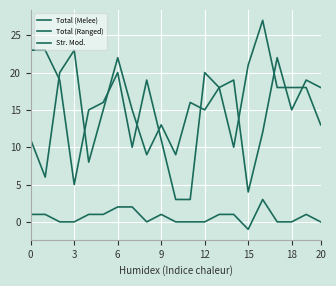

What is the difference between the maximum and minimum values in the Str. Mod. series?

4